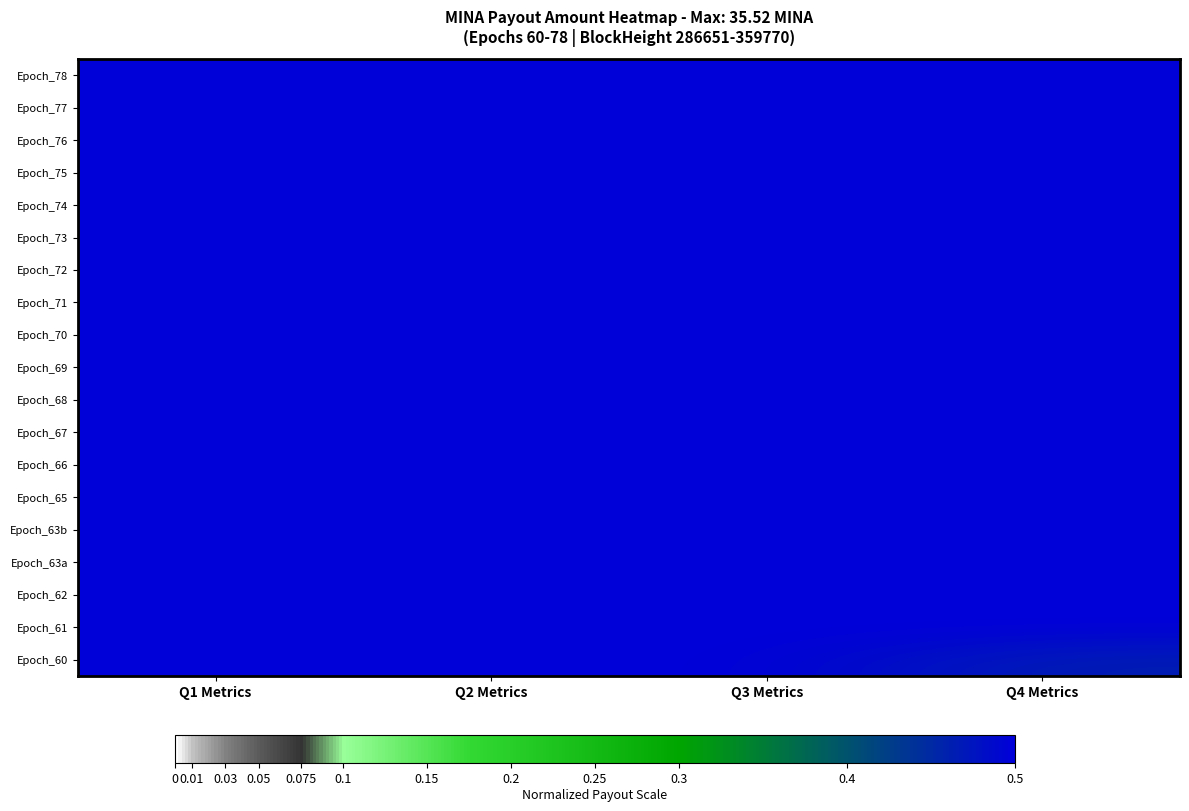

What is the maximum value shown in the chart?

0.5